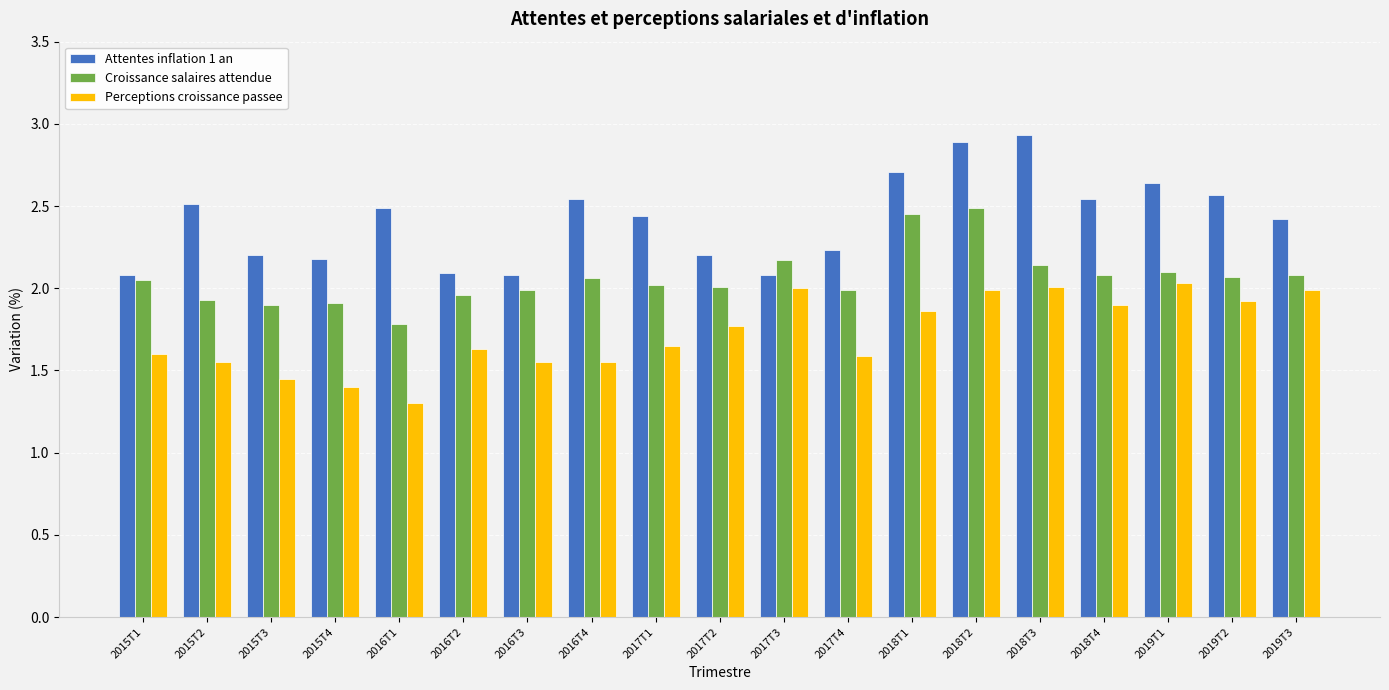

How many categories are shown in the chart?

19